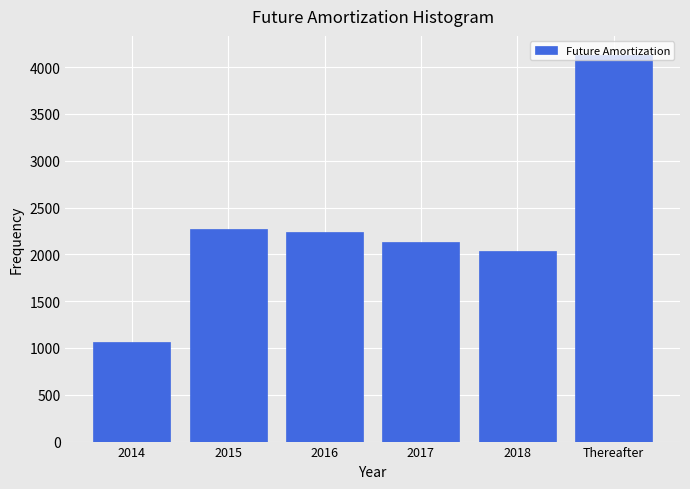

What is the value of the 1st bar from the left?

1061